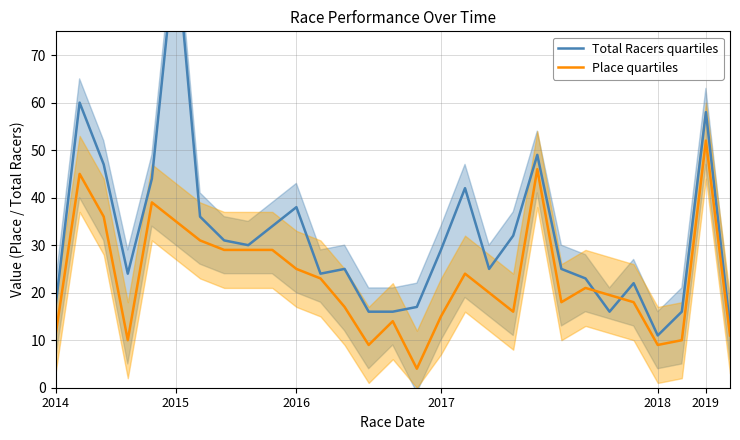

What is the sum of all Total Racers quartiles values?

913.0